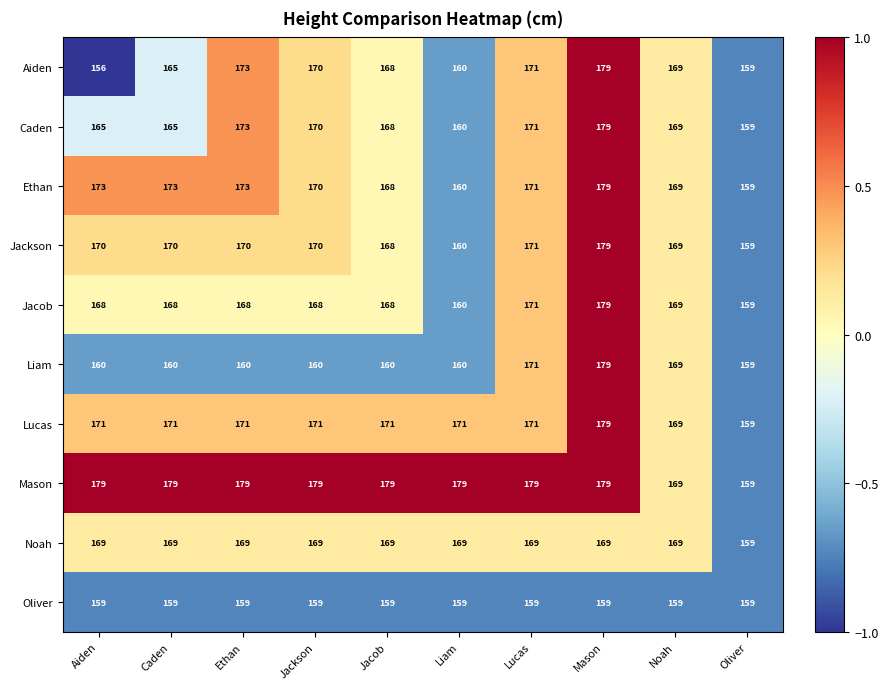

What is the total value across all series at Mason?

1760